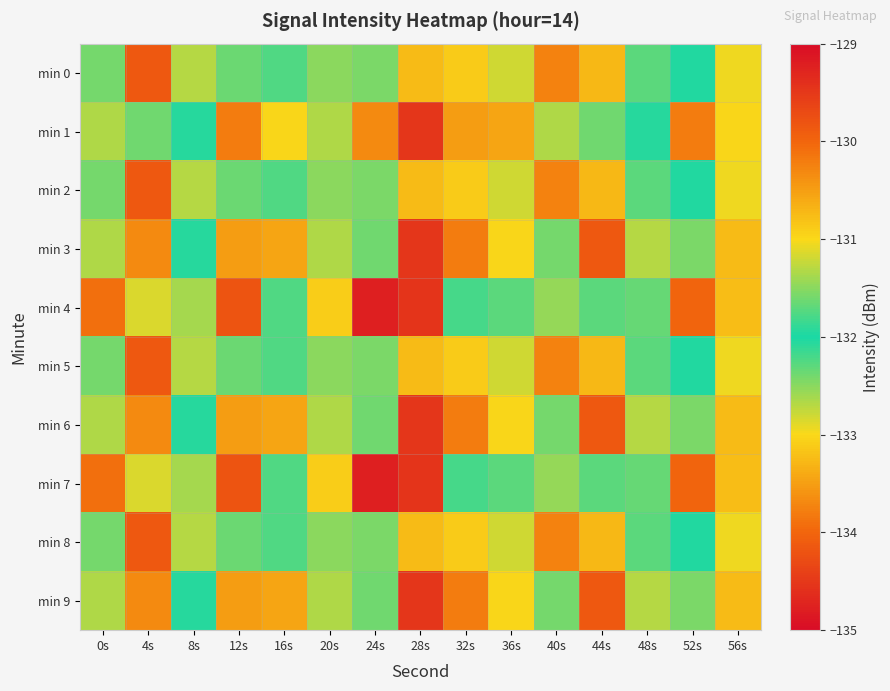

What is the smallest value displayed?

-134.5